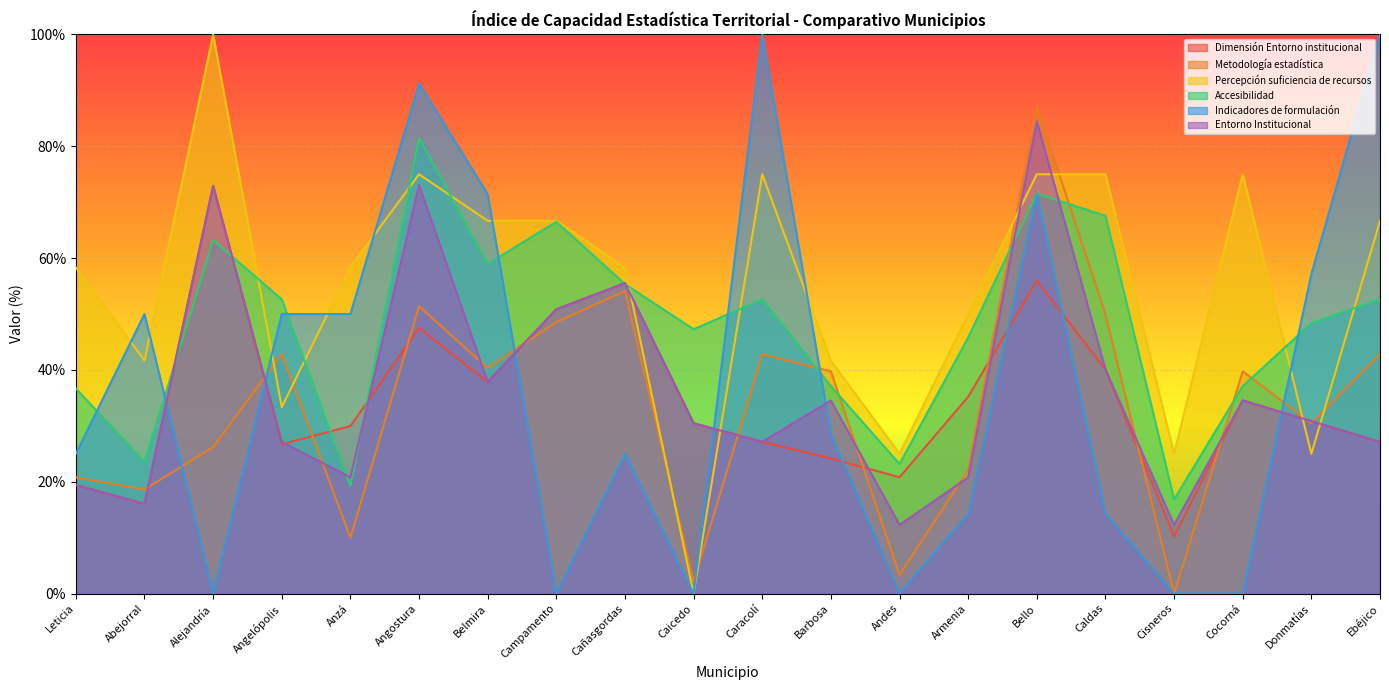

Where is the first local maximum for Metodología estadística?

Angelópolis